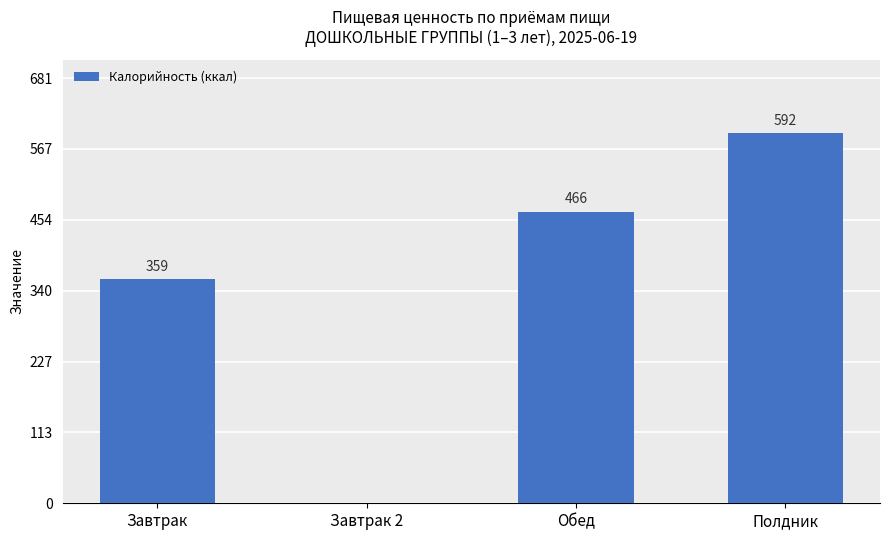

Between Завтрак and Завтрак 2, which is larger?

Завтрак